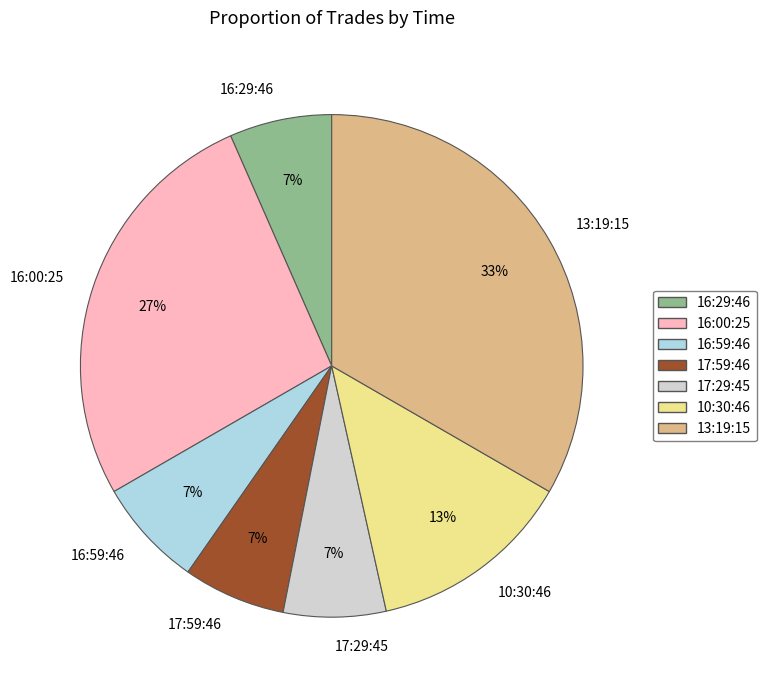

What percentage is the 16:29:46 slice, to the nearest percent?

7%